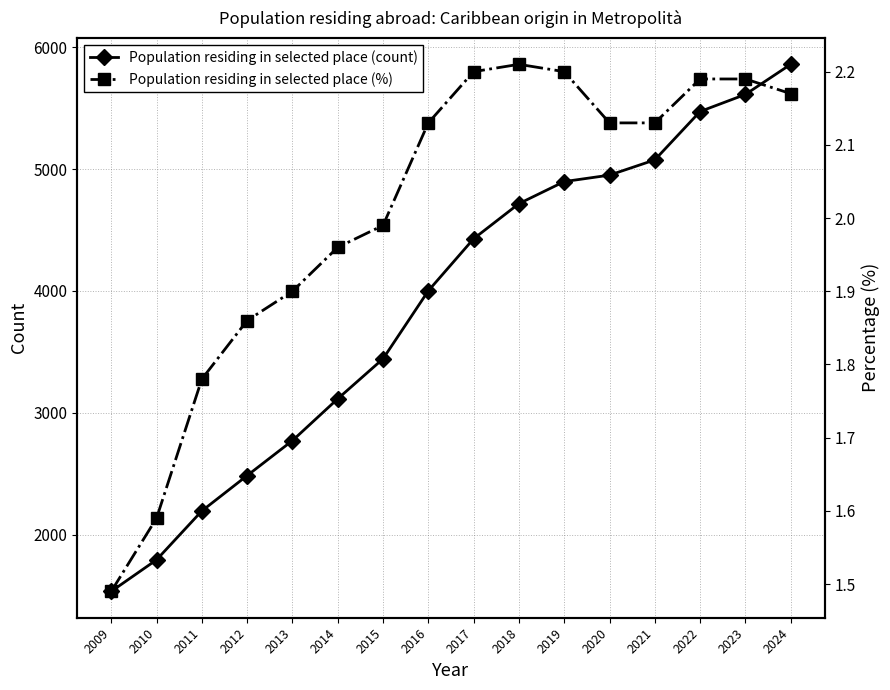

At which category is the sum across all series the highest?

2024